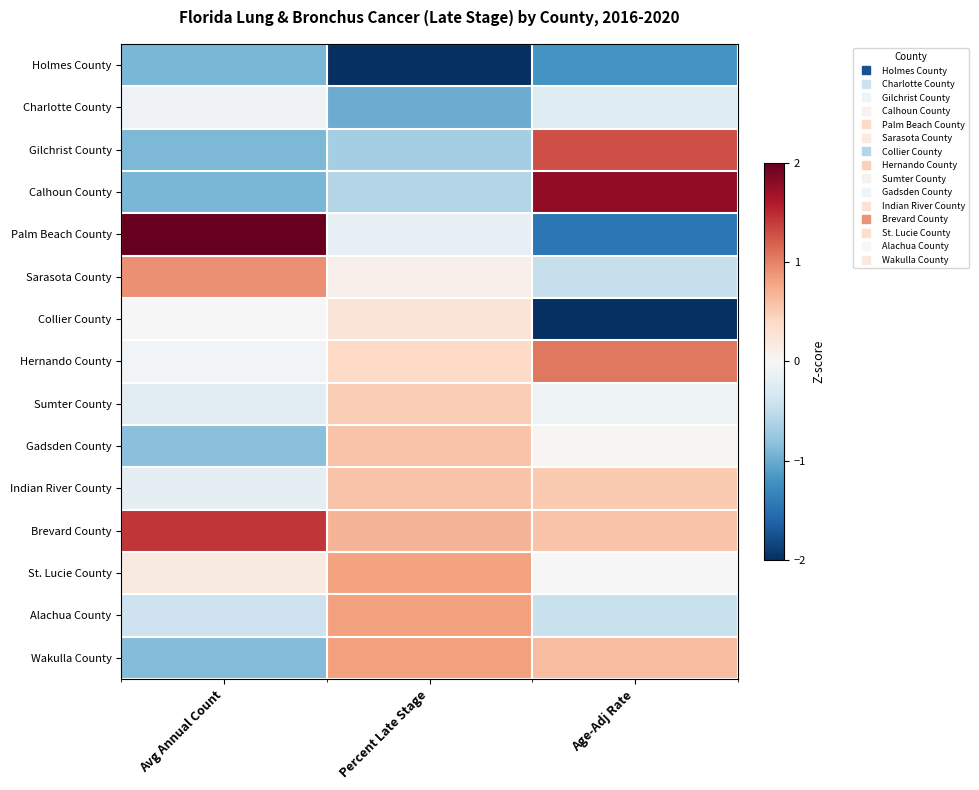

Which label corresponds to the smallest value in the chart?

Percent Late Stage